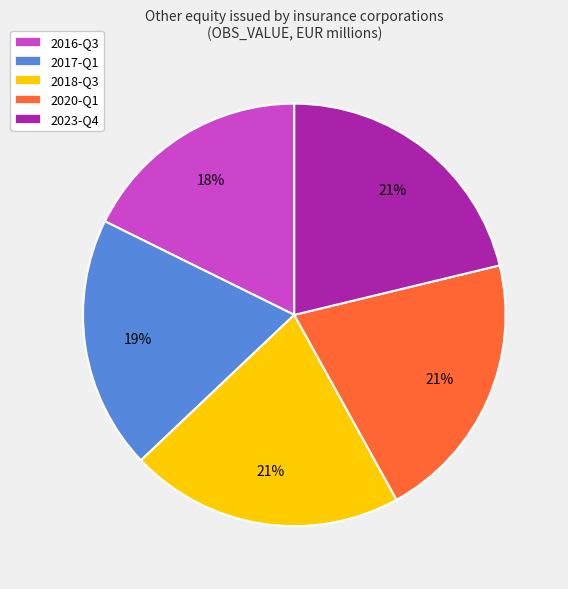

Do 2023-Q4 and 2016-Q3 together represent more than half of the pie?

No